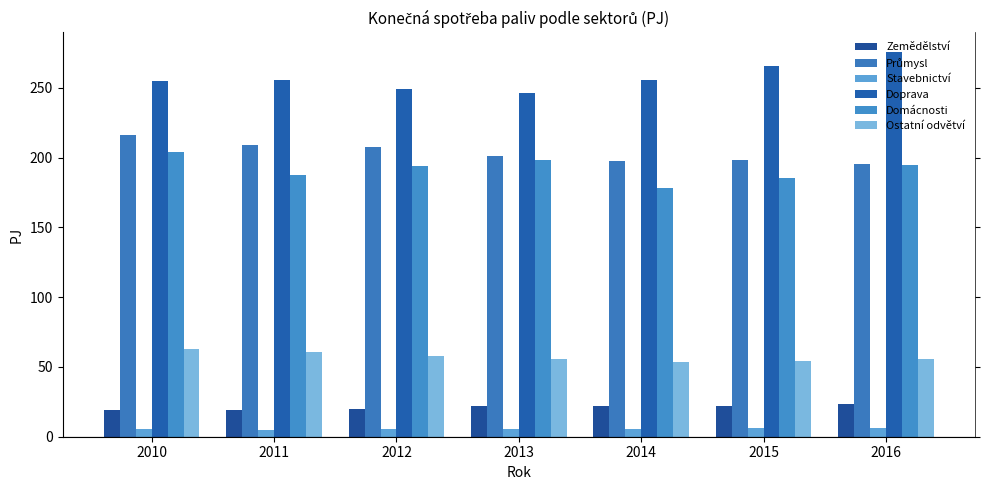

How many bars are there in each group?

6